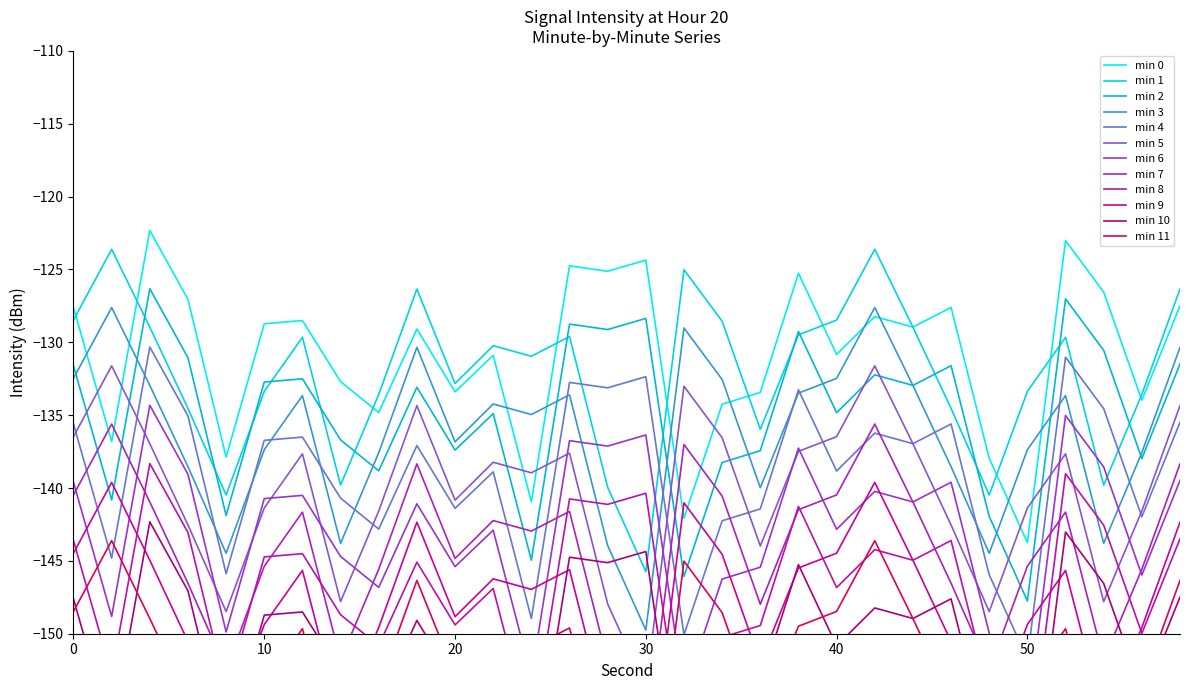

What is the sum of all min 1 values?

-3965.9